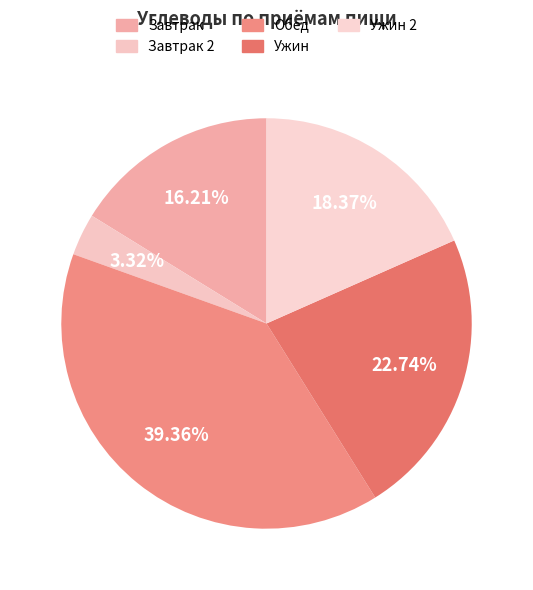

How many segments does this pie chart have?

5